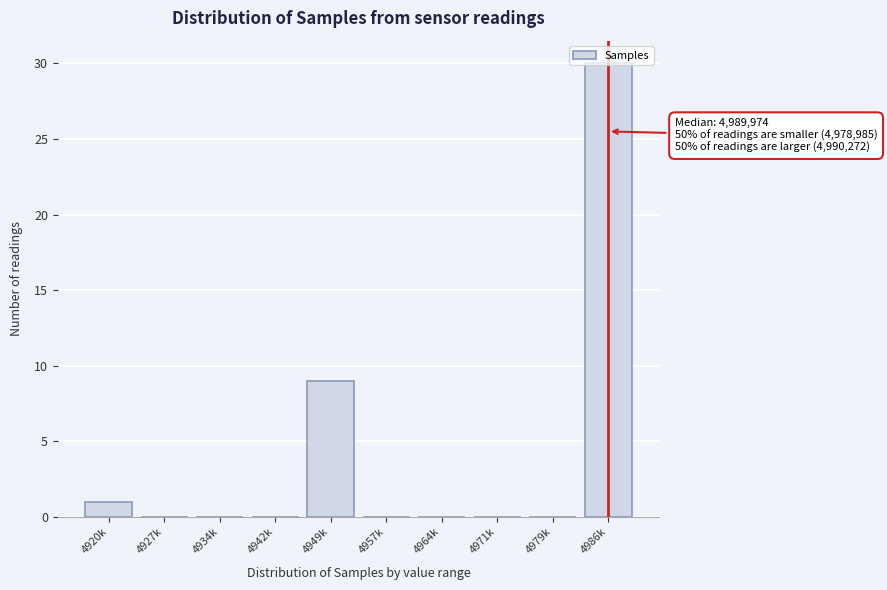

The value at 4986k is 30. True or false?

True